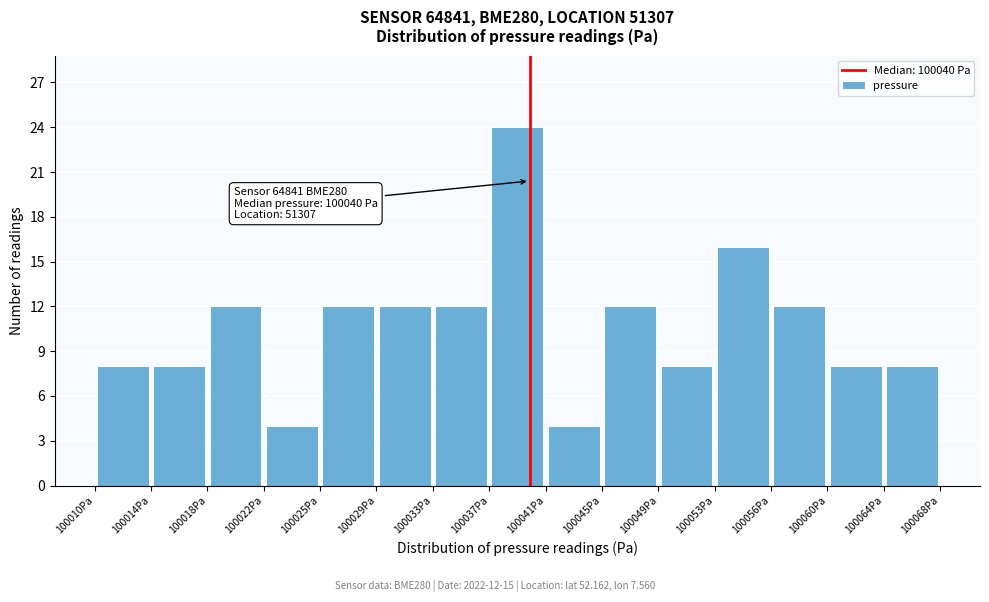

Which range on the x-axis has the tallest bar?

100037.0 to 100041.0